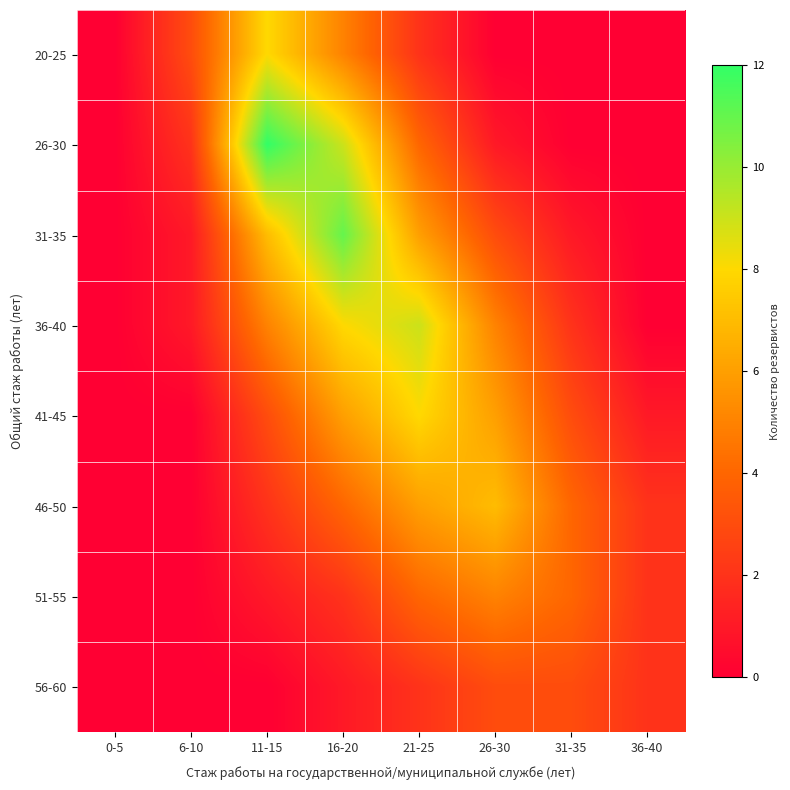

What is the maximum value shown in the chart?

12